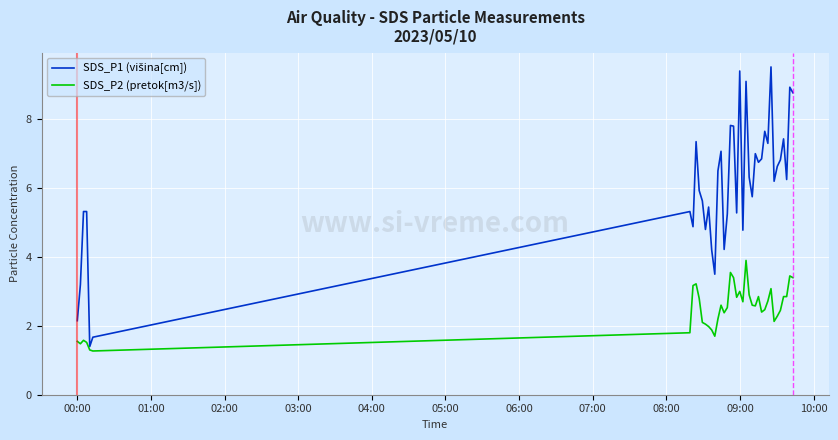

What is the lowest value of the SDS_P2 (pretok[m3/s]) series?

1.3